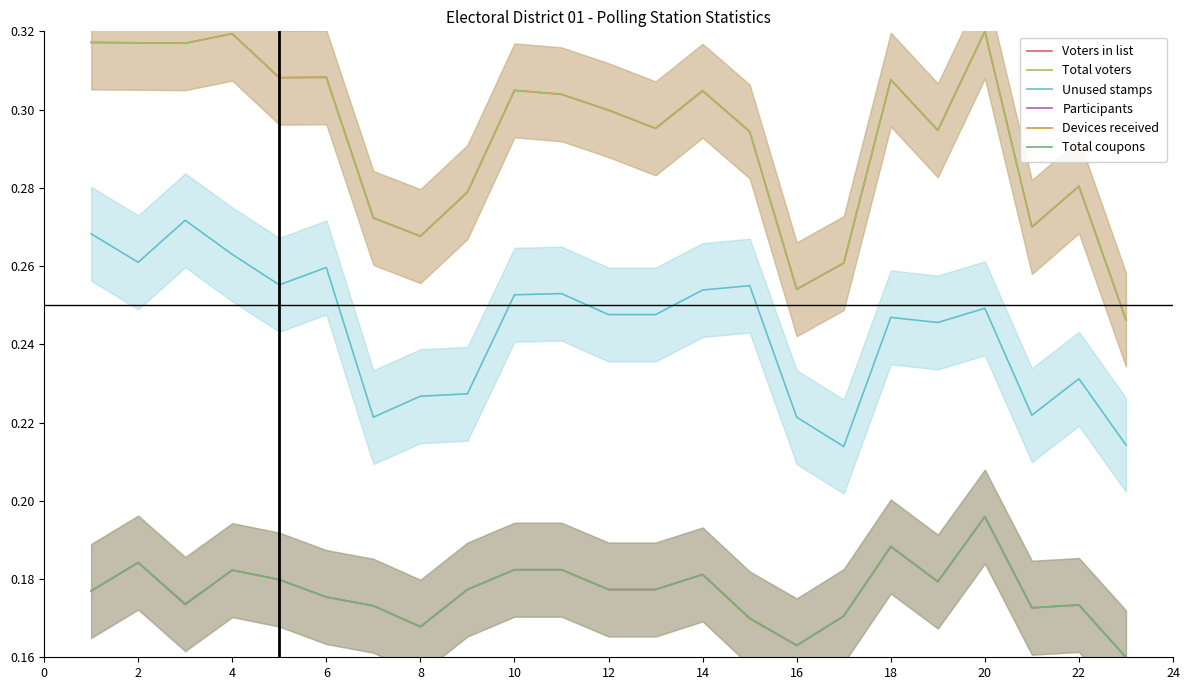

The Participants series shows 0.1 at 18. True or false?

False